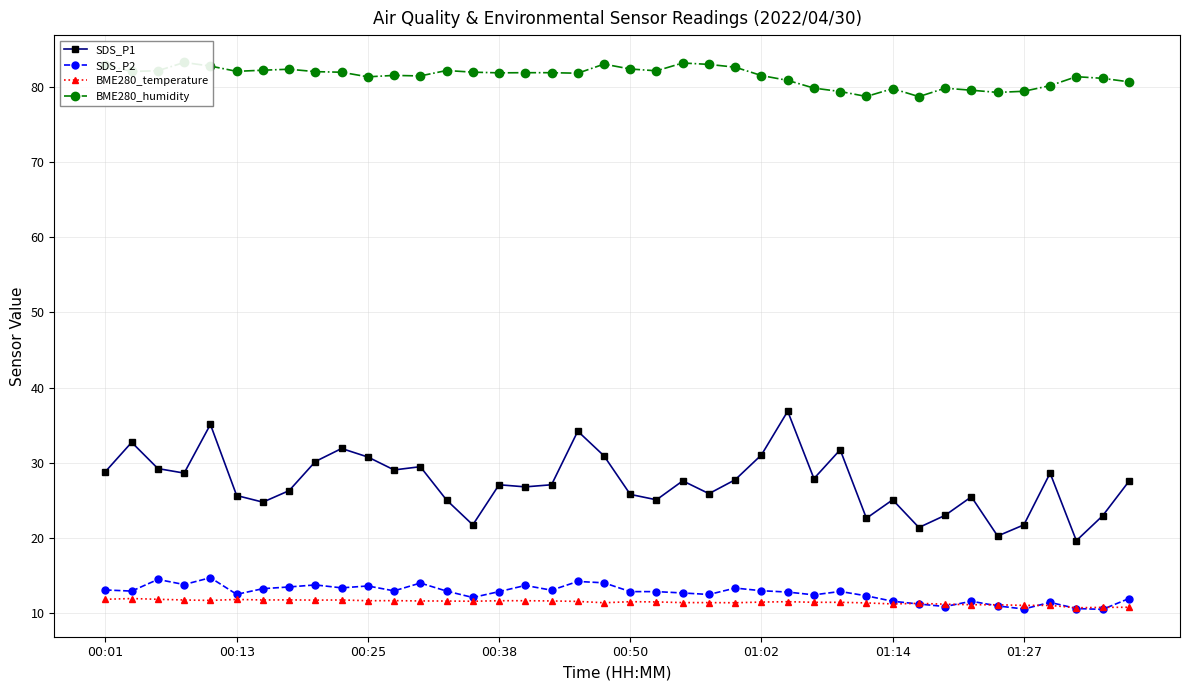

True or false: SDS_P2 and SDS_P1 intersect in this chart.

False